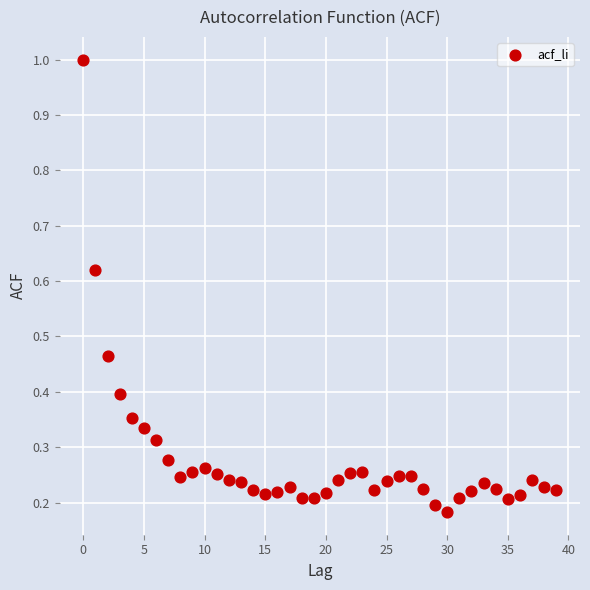

What is the range of Y values (max minus min)?

0.8